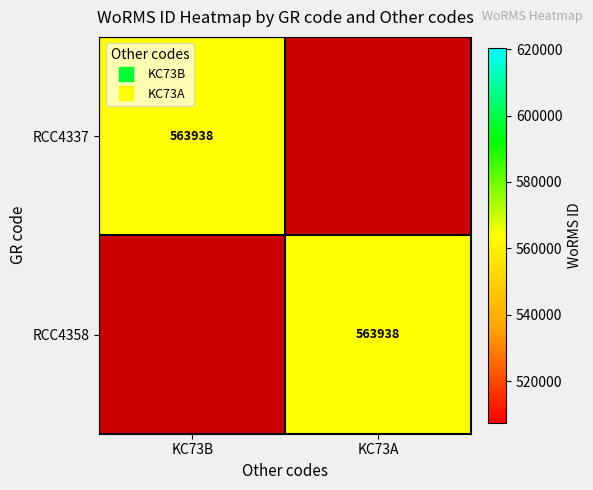

Rank the series at KC73A from lowest to highest value.

RCC4337, RCC4358